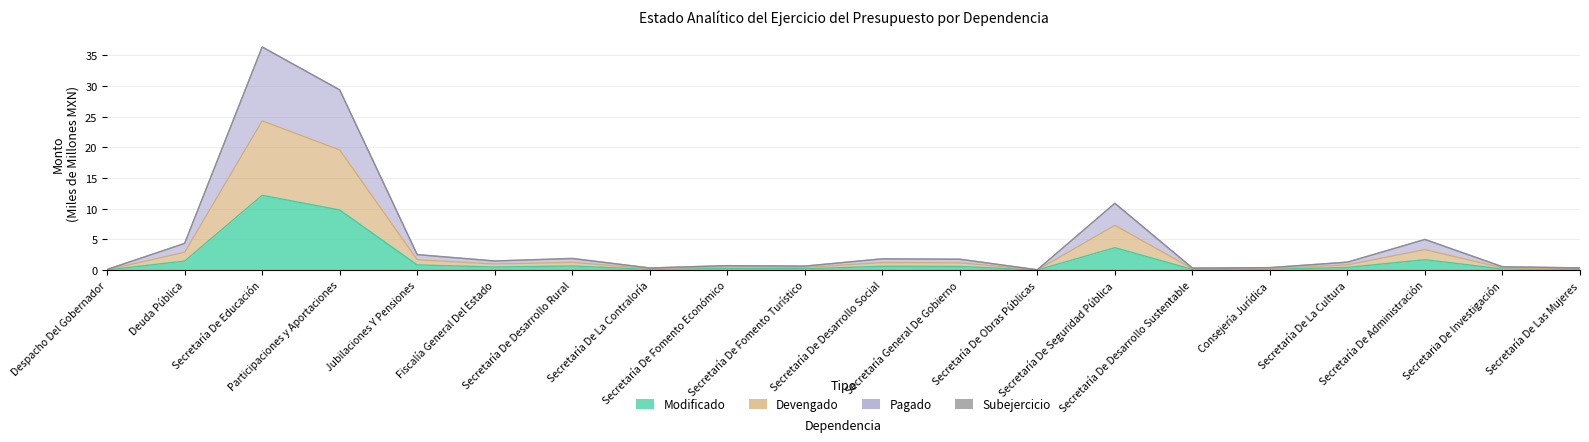

What is the highest value of the Modificado series?

12.2